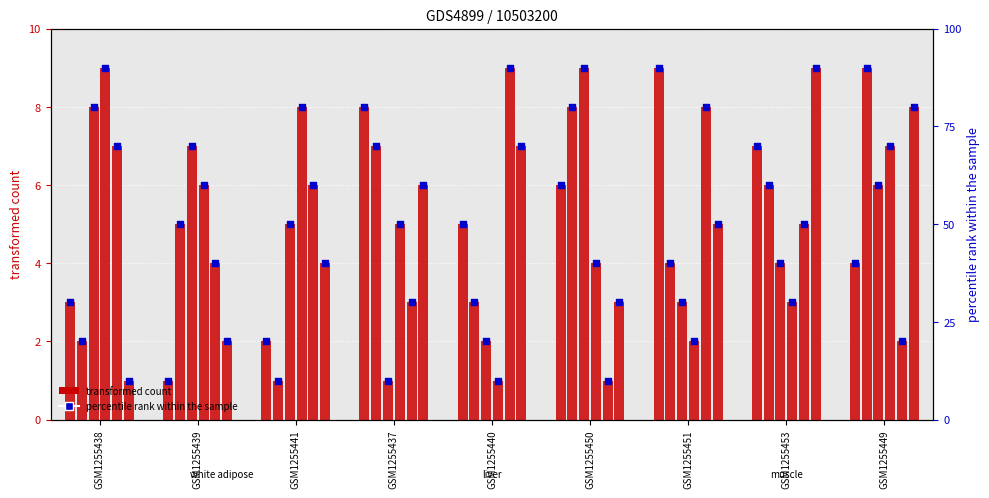

Approximately how many times larger is the value at GSM1255453 compared to GSM1255440?

1.4